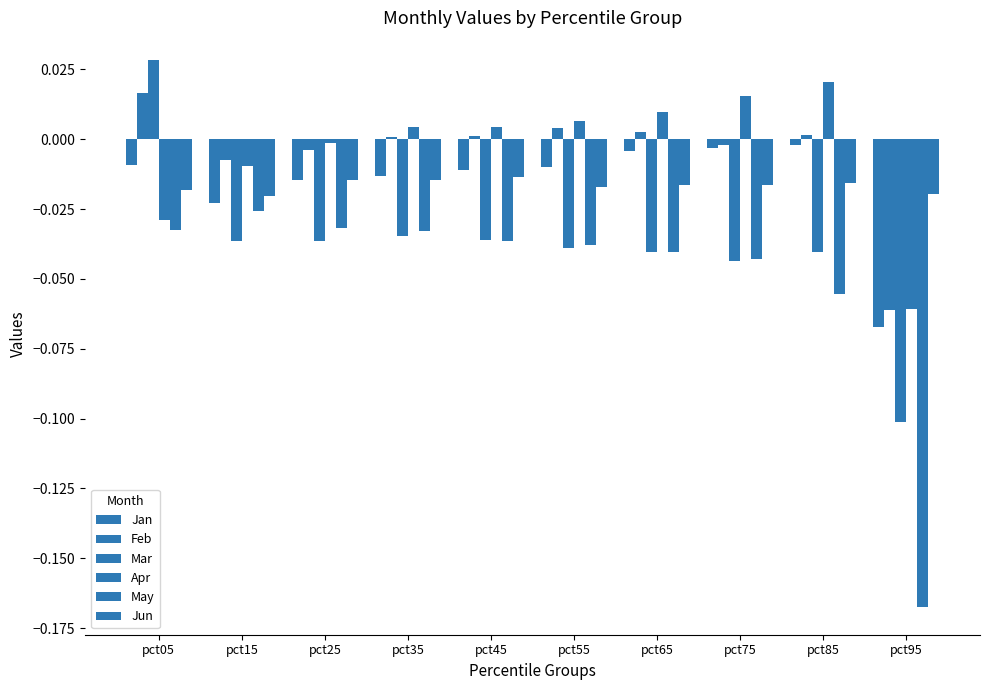

What is the difference between the maximum and second lowest values in the Mar series?

0.1